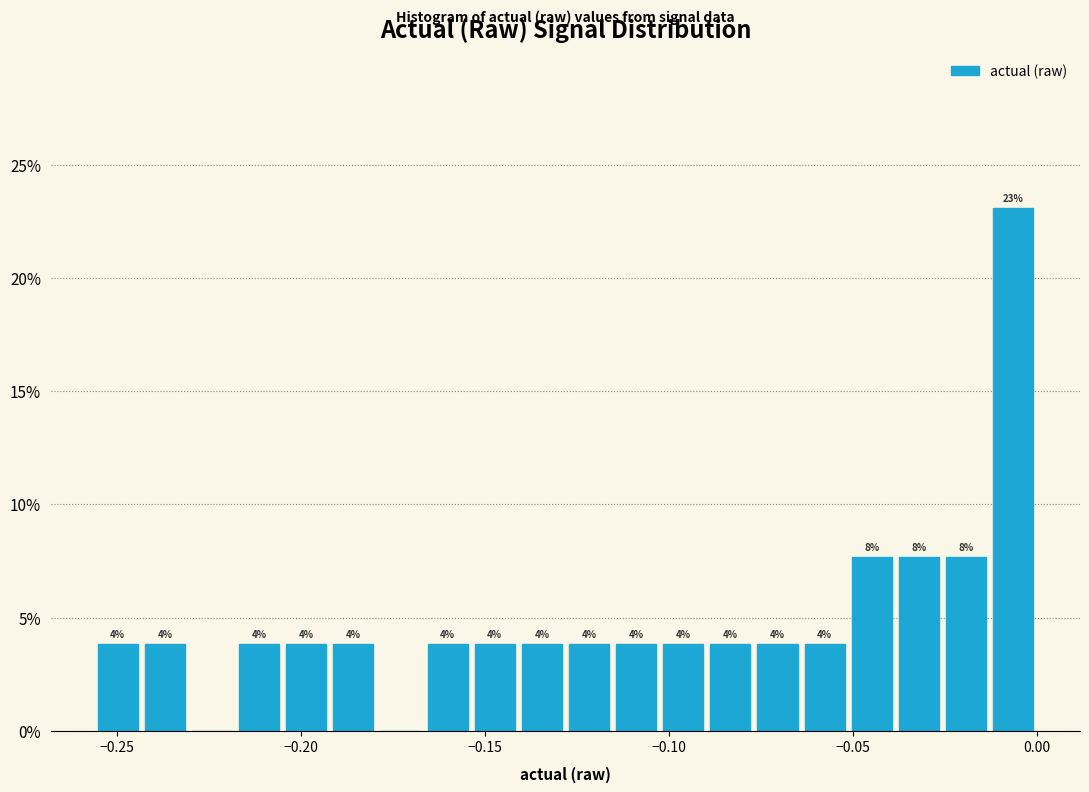

Around what value on the x-axis is the tallest bar? Give the approximate position of its centre, as read against the axis.

-0.005